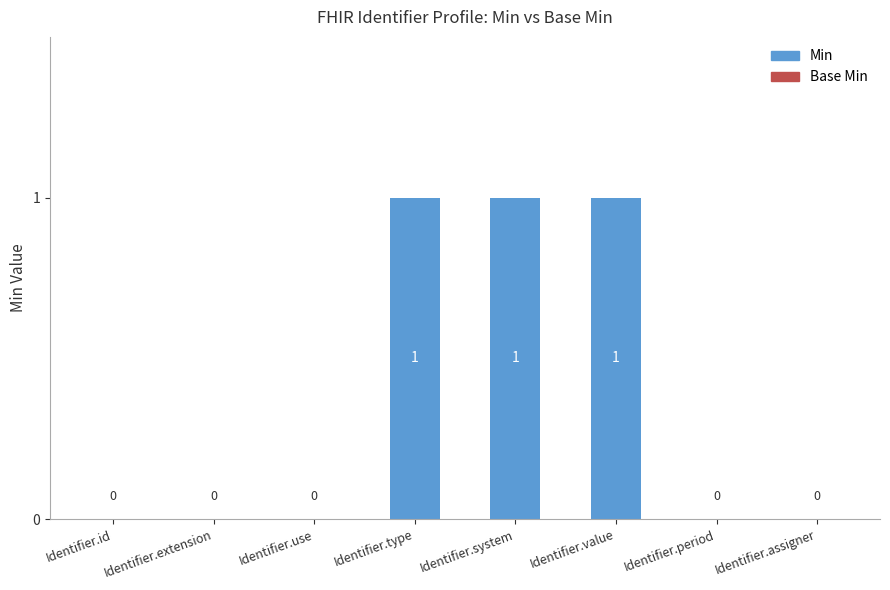

True or false: the data shows 0 at Identifier.system.

False